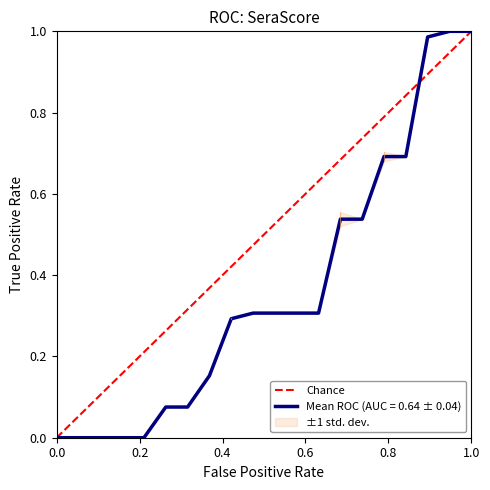

True or false: Mean ROC (AUC = 0.64 ± 0.04) has a value of 1.5 at 1.0.

False